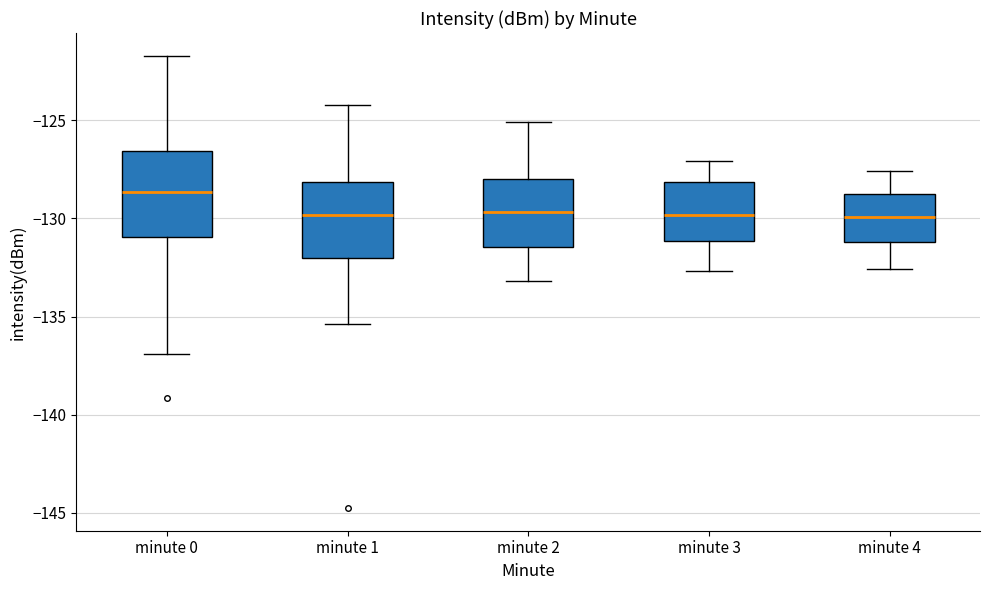

Reading left to right, transcribe this box plot: for each box, give where its median line is, the range the box spans, and where its two whiskers end, as read against the y-axis. The values are not printed on the chart, so give them approximately, as read against the axis.

minute 0: median -128.5, box -131.0 to -126.5, whiskers -137.0 to -121.5
minute 1: median -130.0, box -132.0 to -128.0, whiskers -135.5 to -124.0
minute 2: median -129.5, box -131.5 to -128.0, whiskers -133.0 to -125.0
minute 3: median -130.0, box -131.0 to -128.0, whiskers -132.5 to -127.0
minute 4: median -130.0, box -131.0 to -128.5, whiskers -132.5 to -127.5